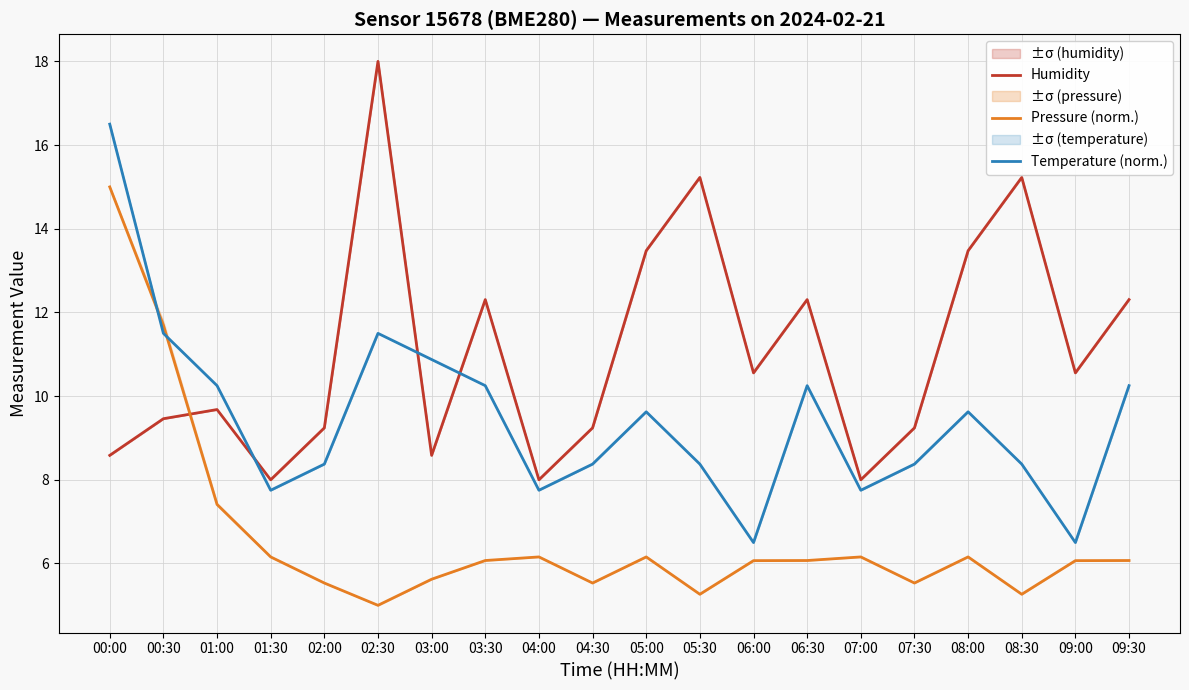

Reading left to right, what are all the values shown in this chart?

Humidity: 00:00=8.6	00:30=9.5	01:00=9.7	01:30=8.0	02:00=9.2	02:30=18.0	03:00=8.6	03:30=12.3	04:00=8.0	04:30=9.2	05:00=13.5	05:30=15.2	06:00=10.6	06:30=12.3	07:00=8.0	07:30=9.2	08:00=13.5	08:30=15.2	09:00=10.6	09:30=12.3
Pressure (norm.): 00:00=15.0	00:30=11.7	01:00=7.4	01:30=6.2	02:00=5.5	02:30=5.0	03:00=5.6	03:30=6.1	04:00=6.2	04:30=5.5	05:00=6.2	05:30=5.3	06:00=6.1	06:30=6.1	07:00=6.2	07:30=5.5	08:00=6.2	08:30=5.3	09:00=6.1	09:30=6.1
Temperature (norm.): 00:00=16.5	00:30=11.5	01:00=10.3	01:30=7.8	02:00=8.4	02:30=11.5	03:00=10.9	03:30=10.3	04:00=7.8	04:30=8.4	05:00=9.6	05:30=8.4	06:00=6.5	06:30=10.3	07:00=7.8	07:30=8.4	08:00=9.6	08:30=8.4	09:00=6.5	09:30=10.3